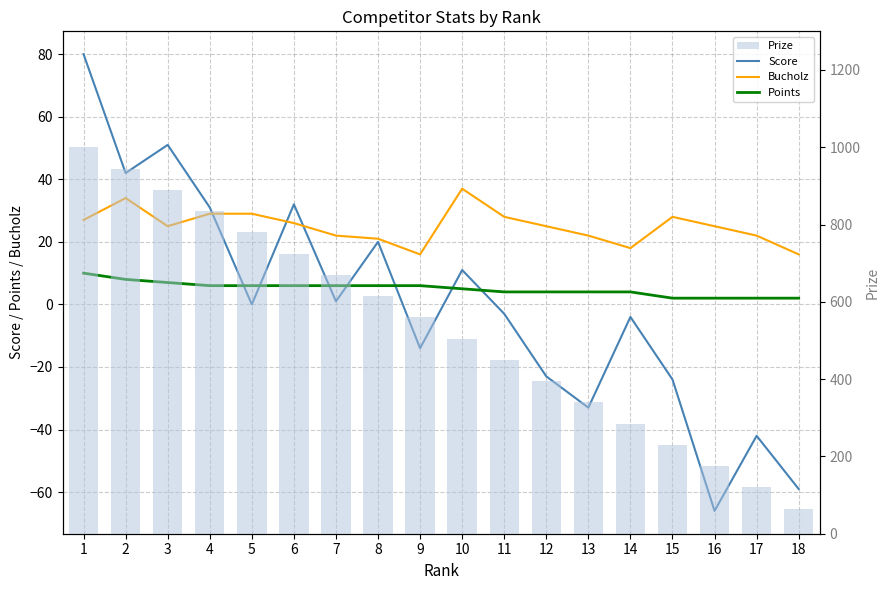

List the series in order of their peak value, highest first.

Prize, Score, Bucholz, Points